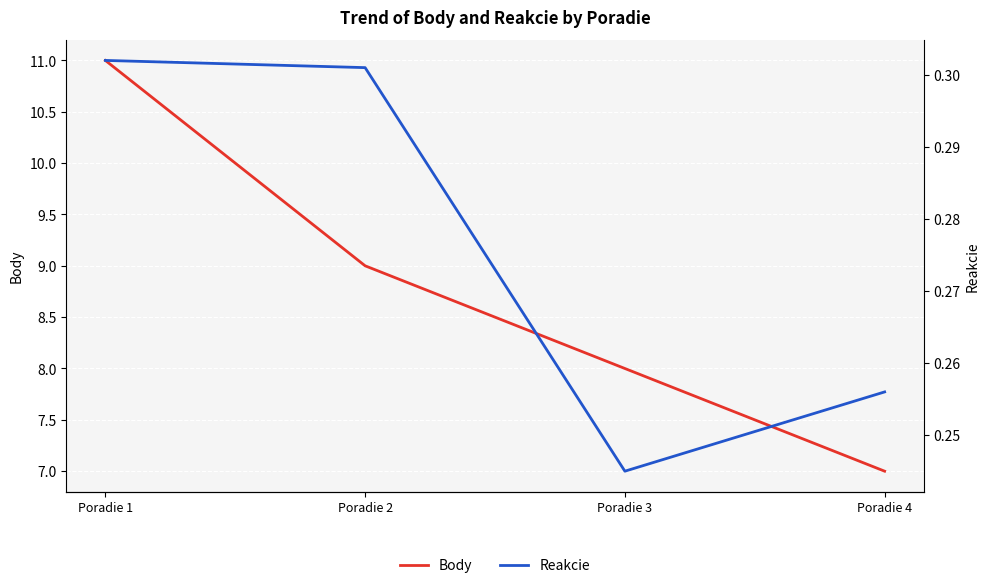

At which label is Reakcie closest to 0?

Poradie 3